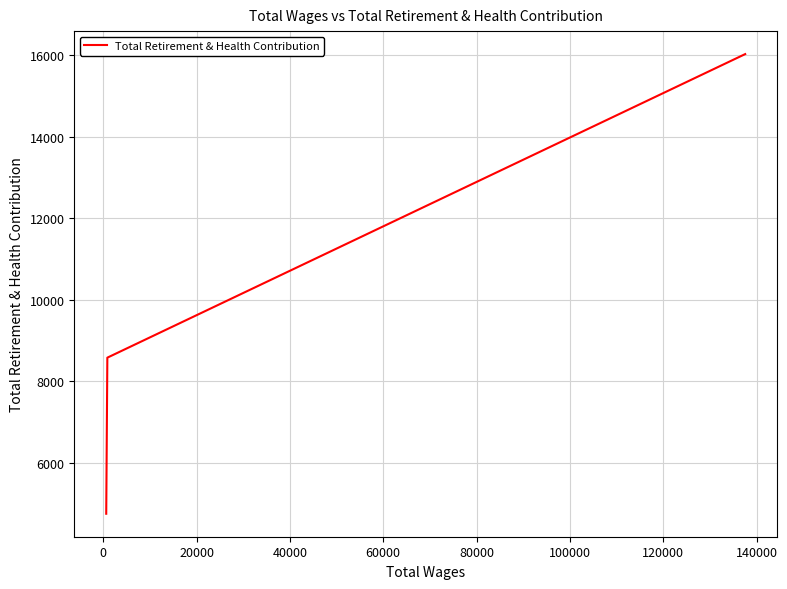

What is the average value?

9485